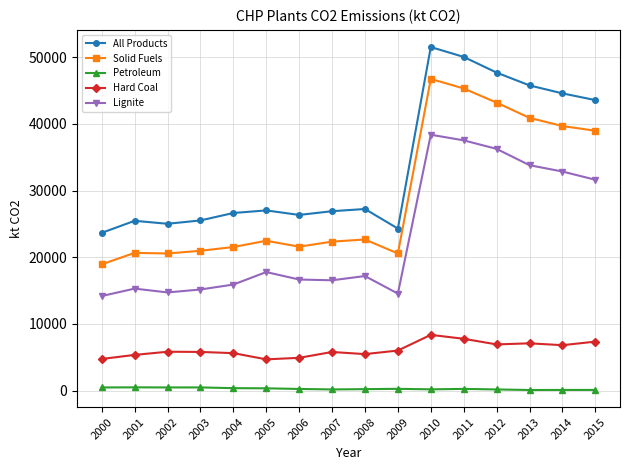

List the series in order of their peak value, lowest first.

Petroleum, Hard Coal, Lignite, Solid Fuels, All Products